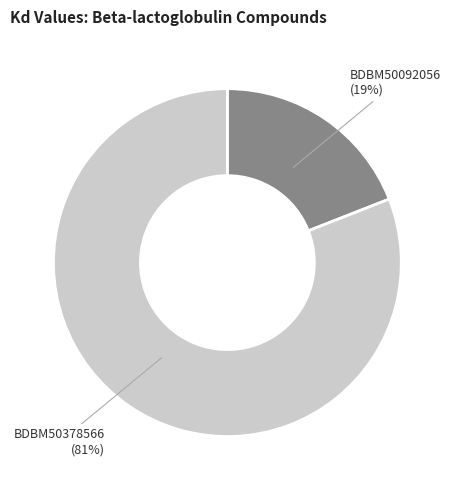

What is the smallest slice in the pie chart?

BDBM50092056